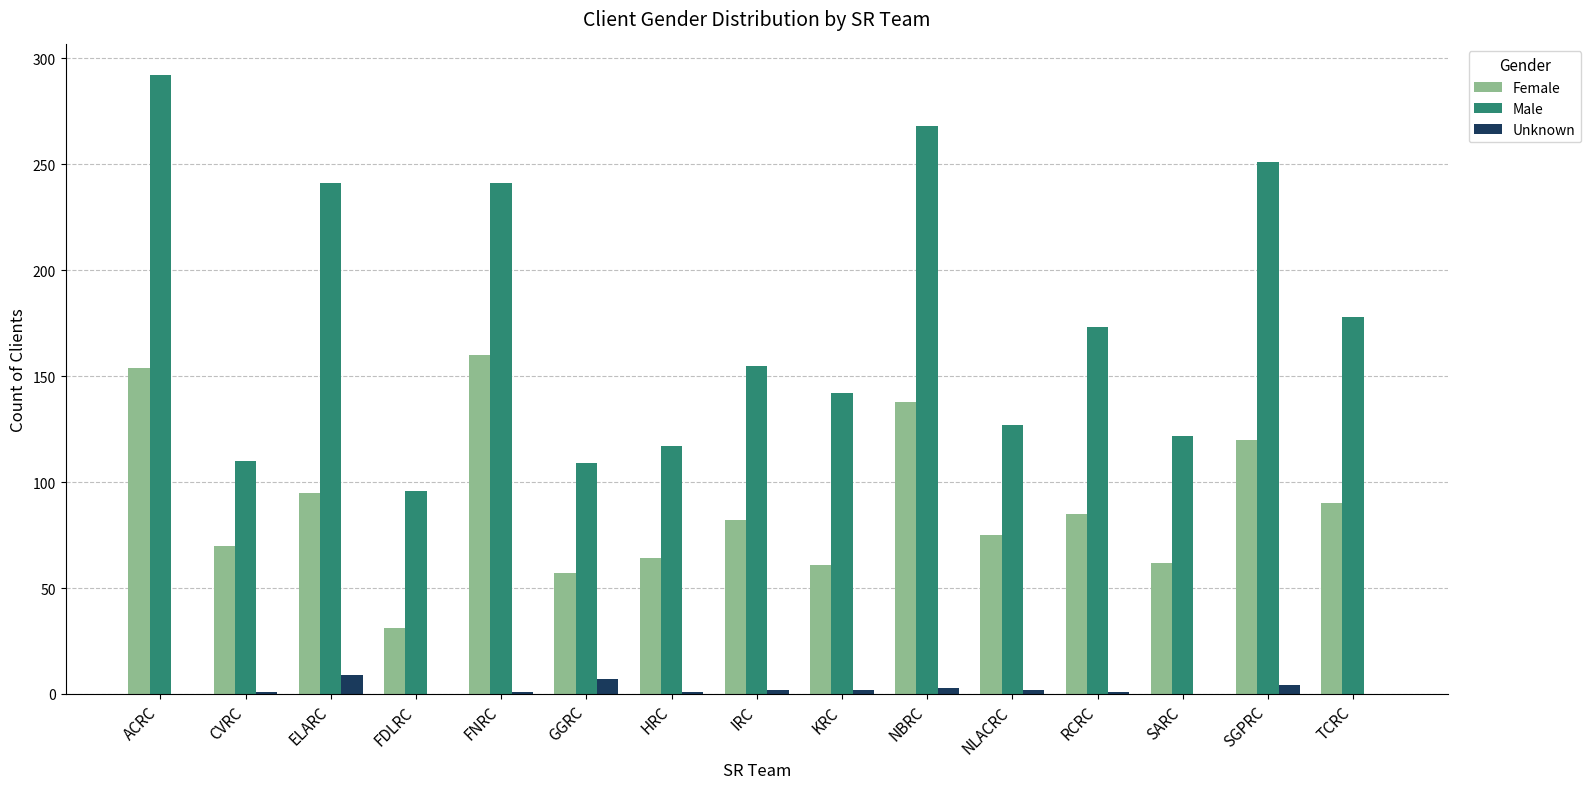

Is the value of Unknown at FNRC greater than the value of Female at RCRC?

No